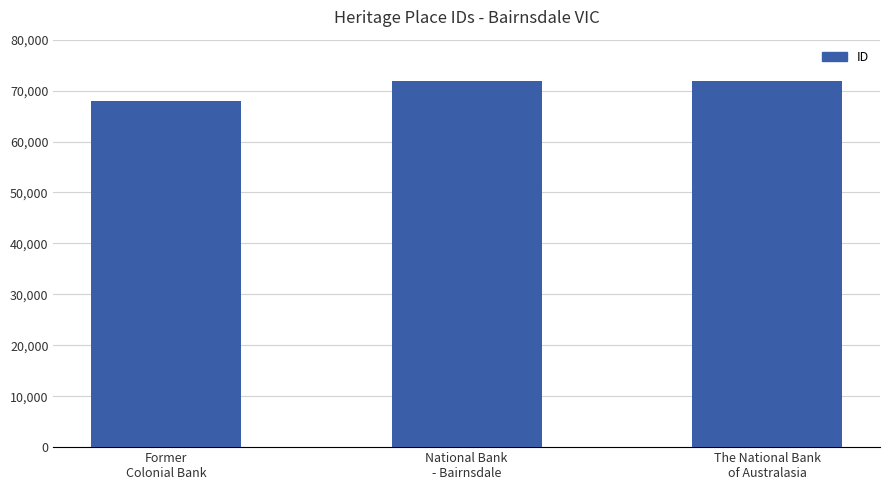

The chart shows a value of 71892 at National Bank
- Bairnsdale. True or false?

True